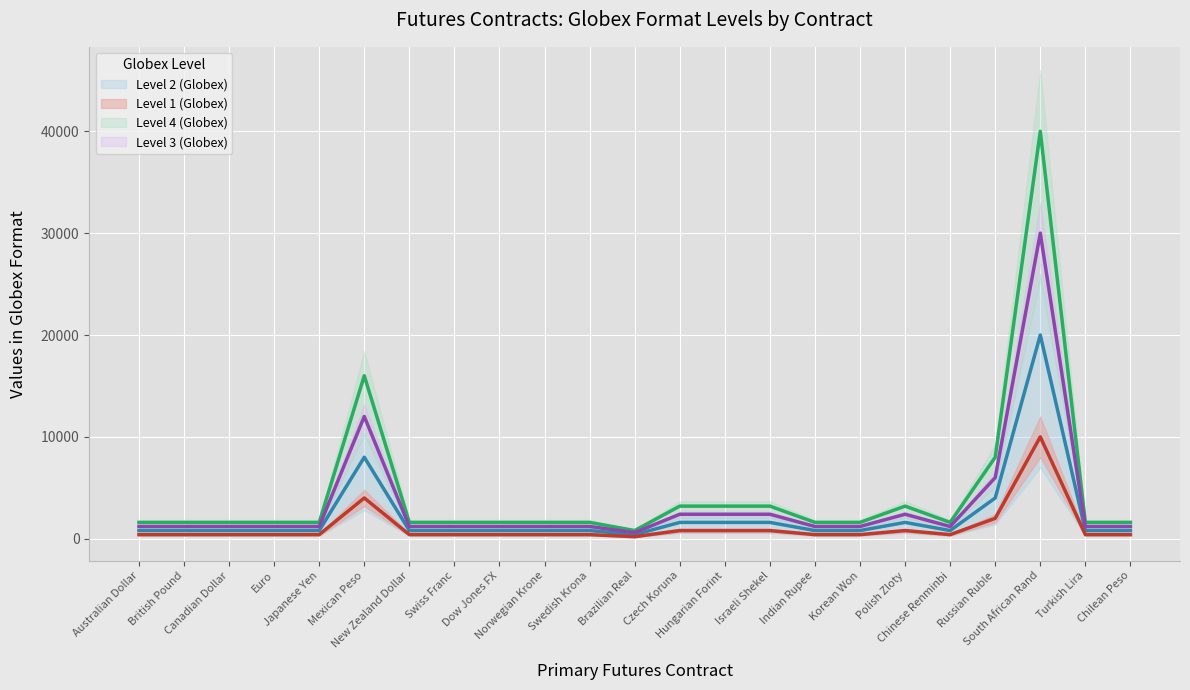

What is the label of the 1st point from the right?

Chilean Peso